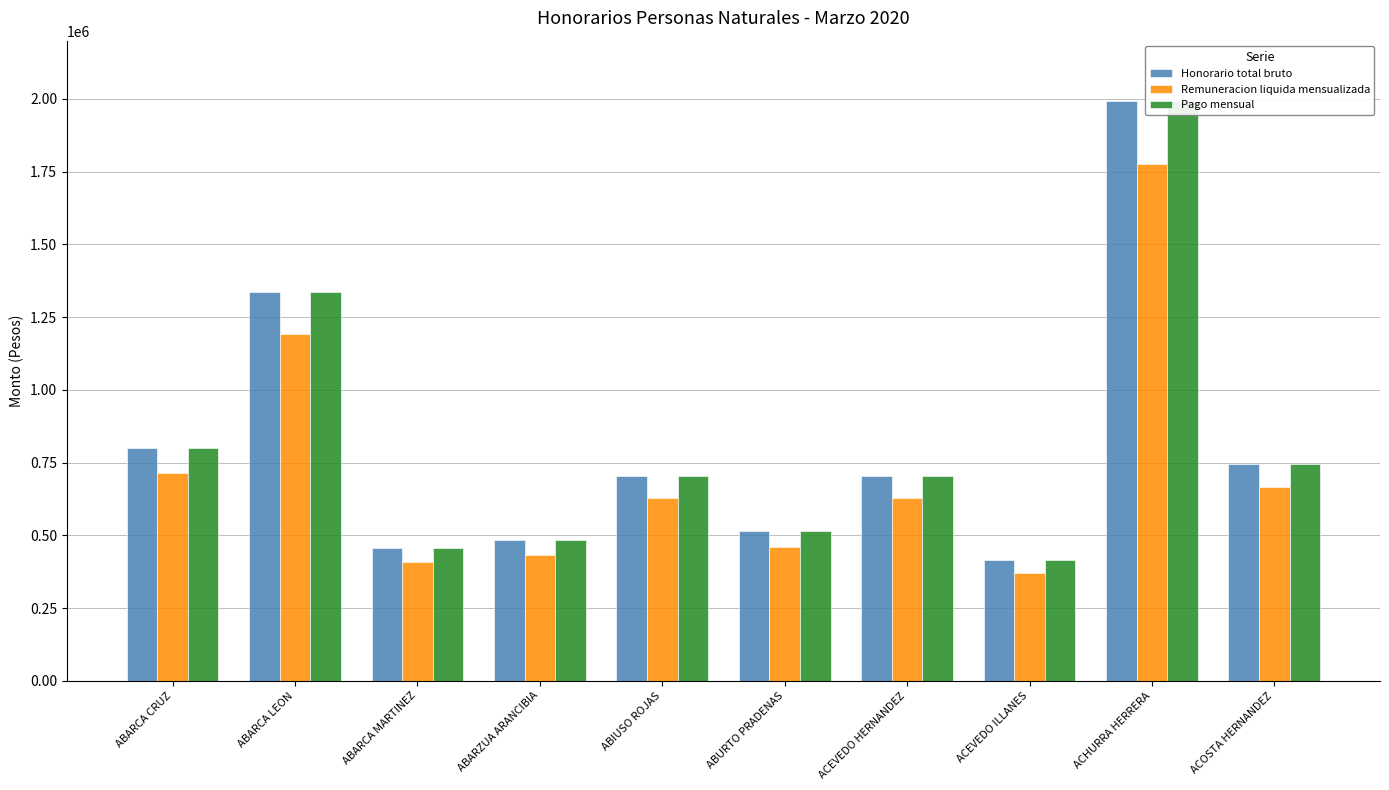

What is the difference between the second highest and minimum values in the Remuneracion liquida mensualizada series?

823266